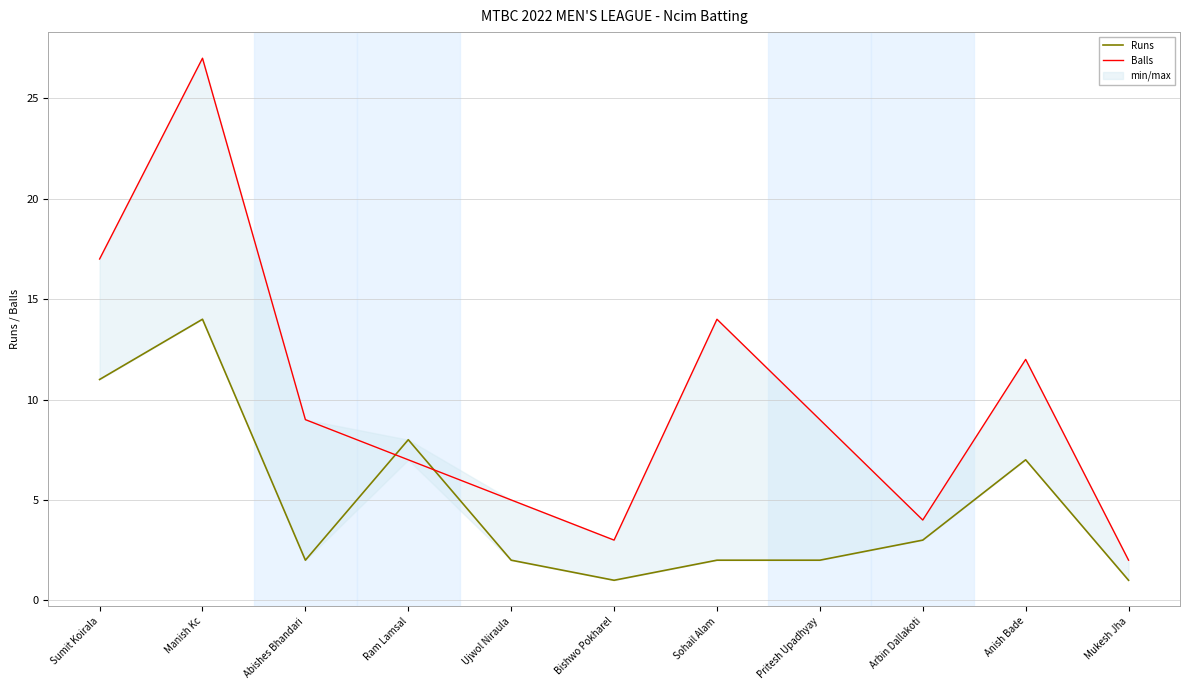

How many distinct data groups are displayed?

2